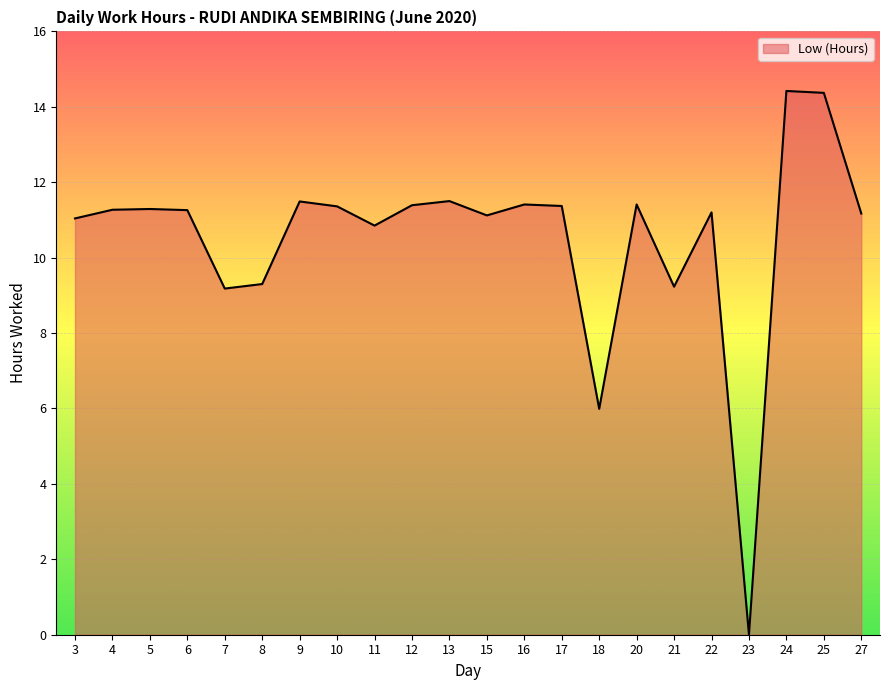

What is the sum of all values?

231.6